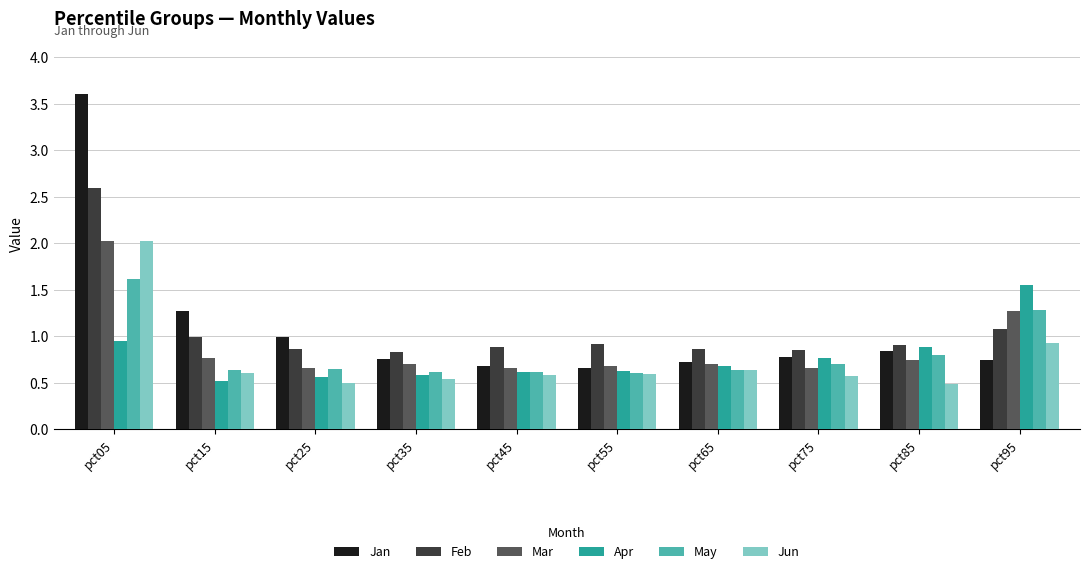

What is the difference between the second highest and minimum values in the Feb series?

0.3